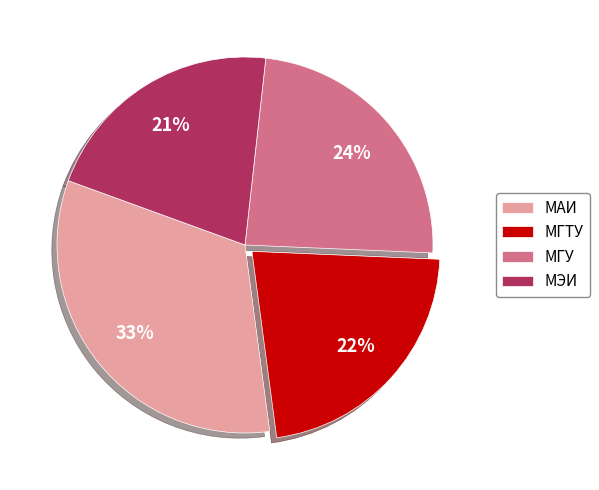

Between МГУ and МАИ, which is larger?

МАИ